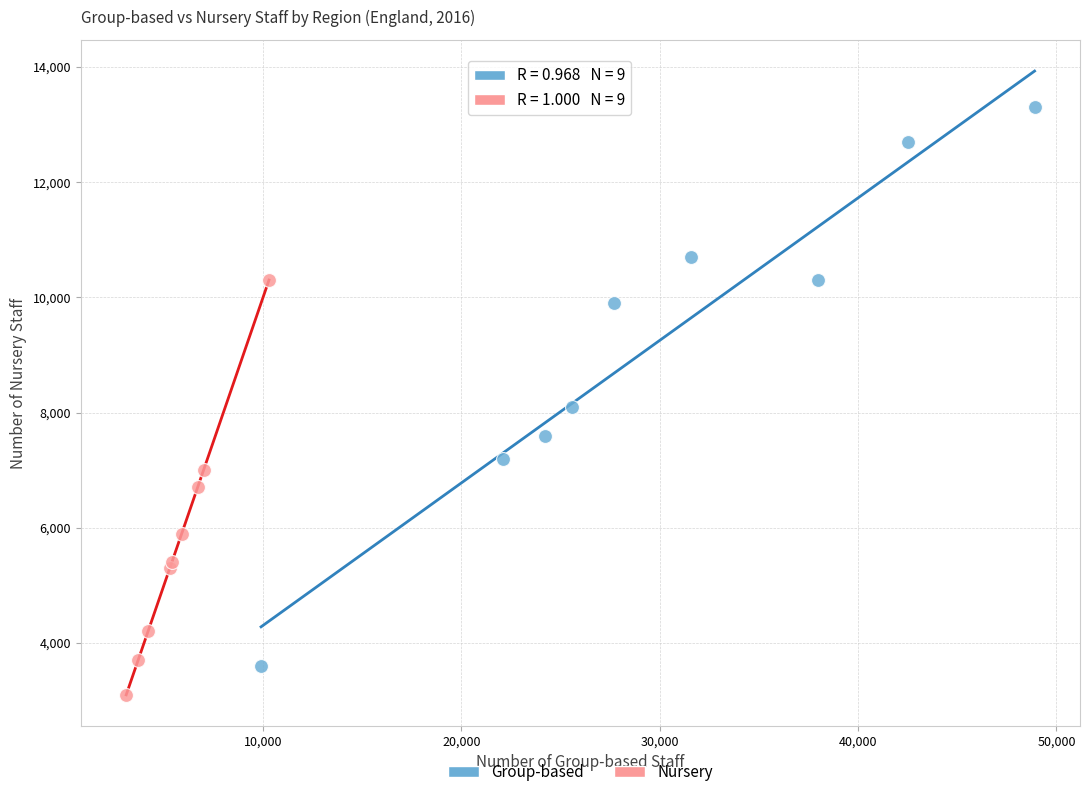

Which series reaches the maximum Y coordinate?

Group-based